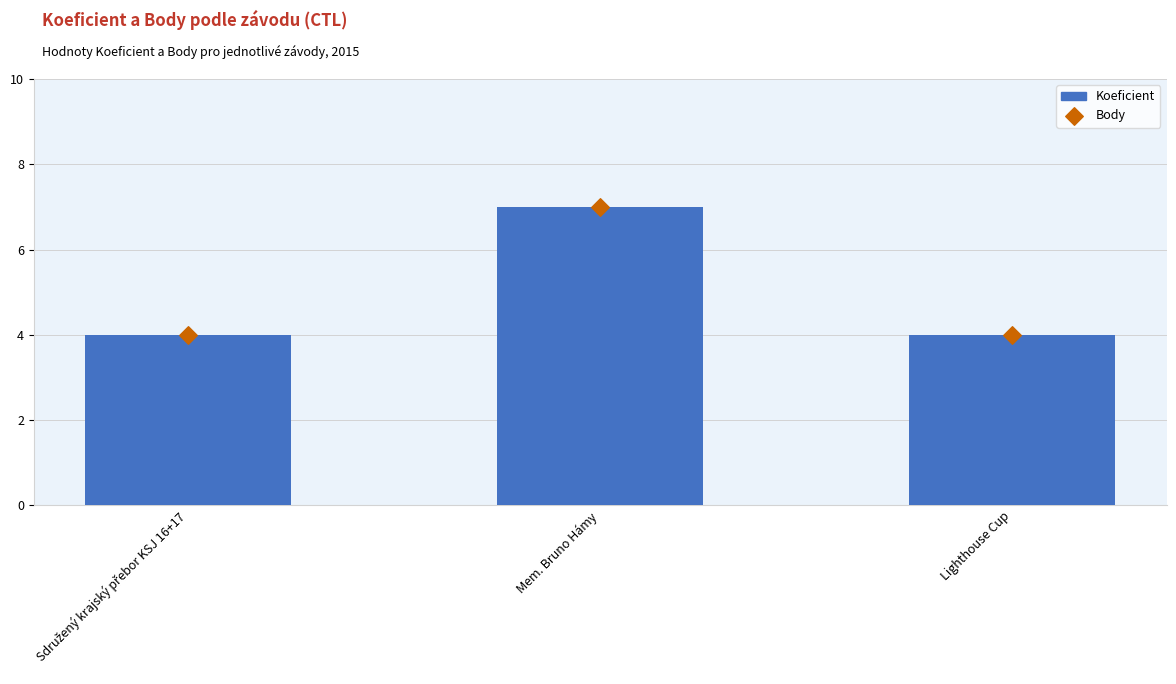

Which series has the widest spread of Y values?

Koeficient